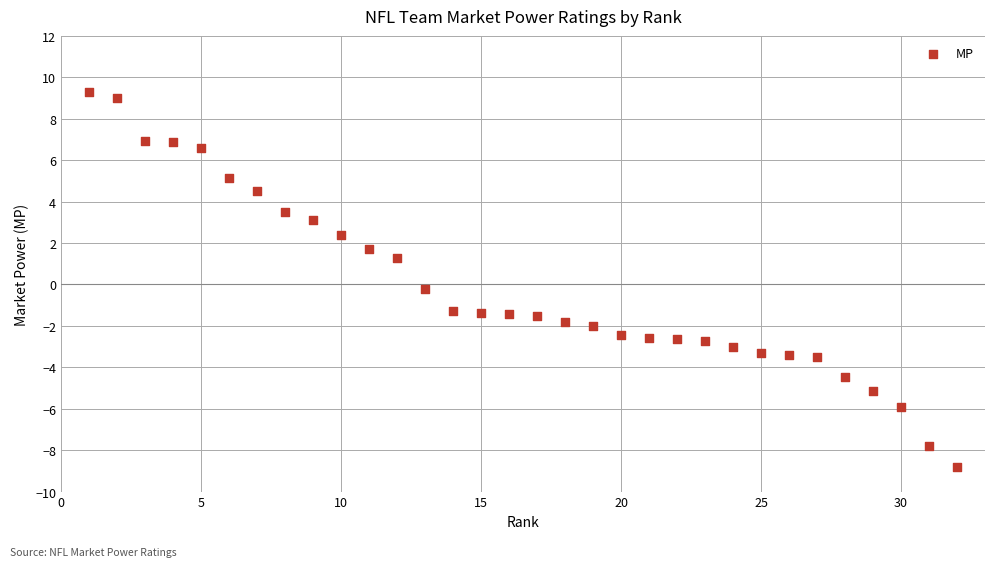

What is the range of Y values (max minus min)?

18.1